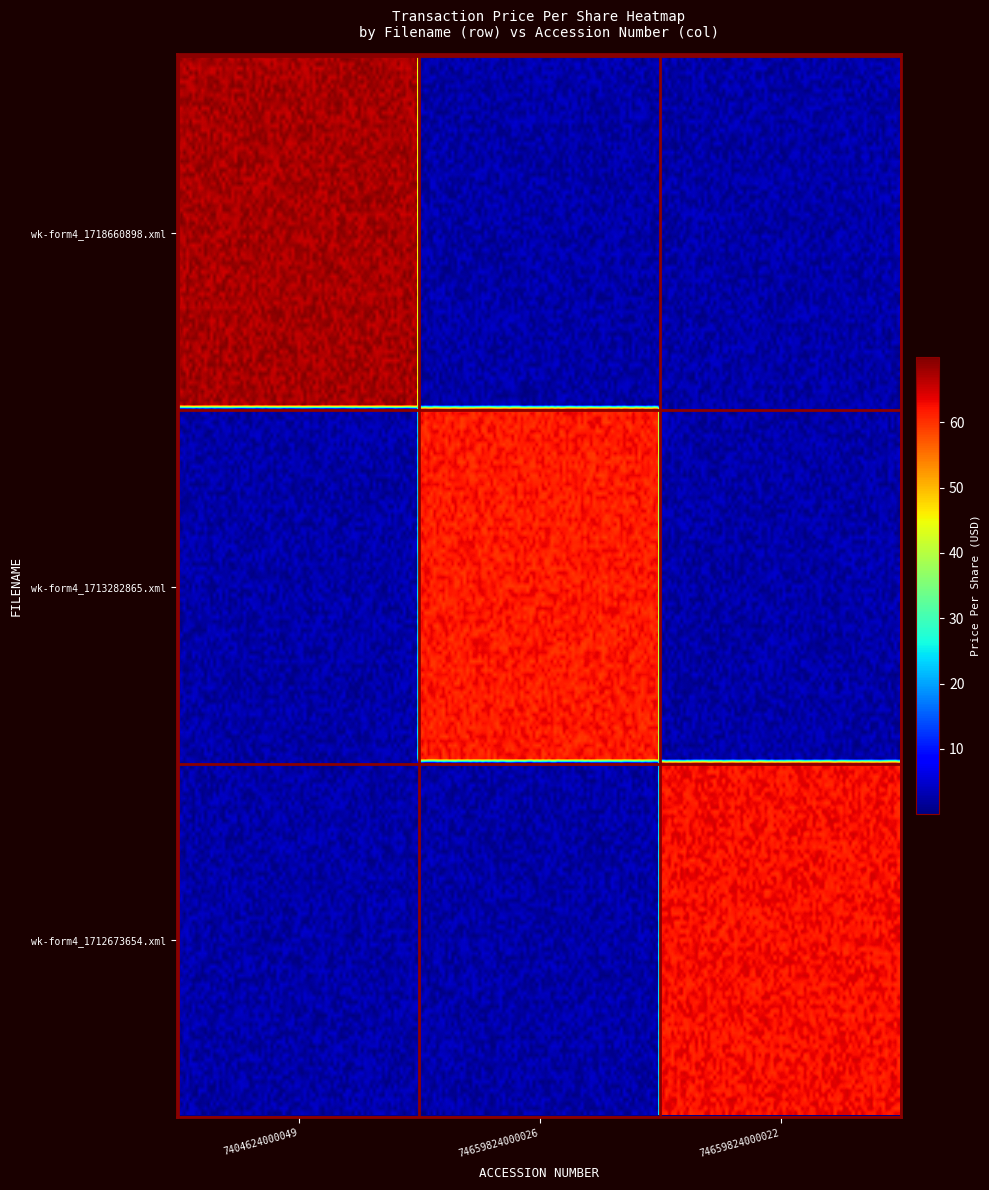

The value of wk-form4_1713282865.xml at 2 is 21.7. True or false?

False